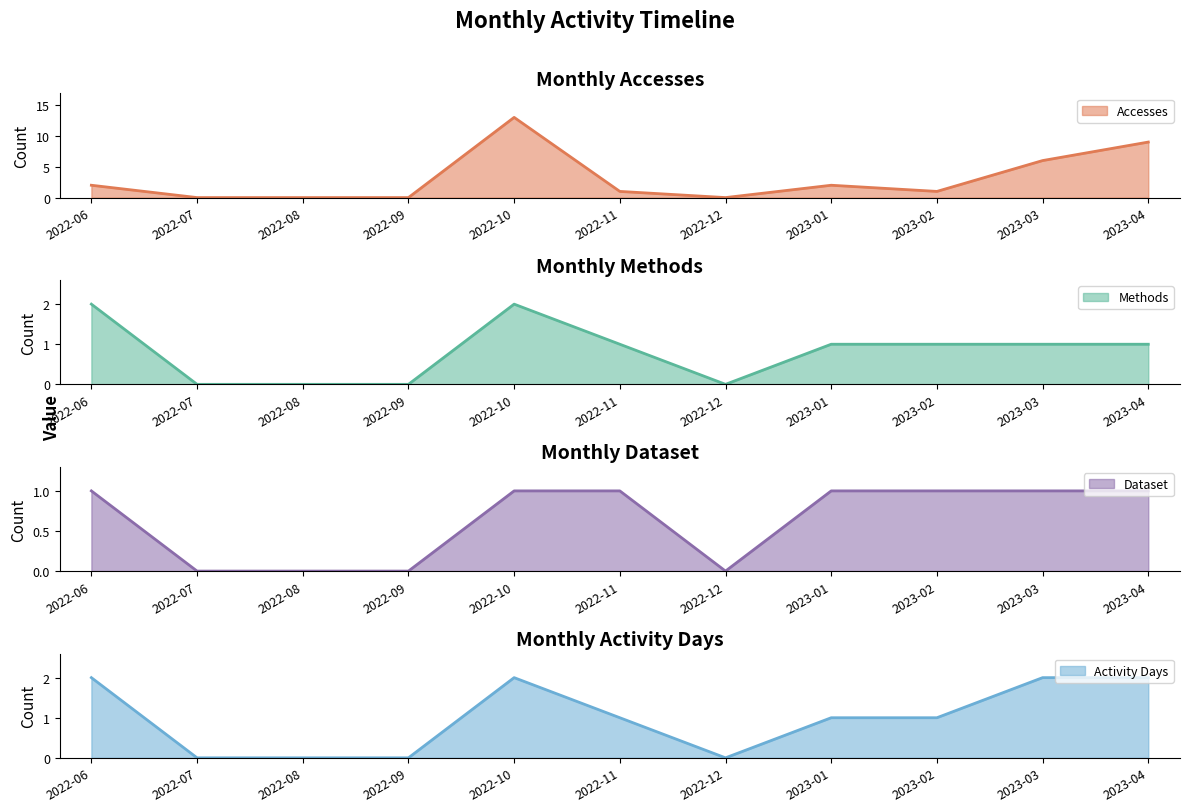

Rank the categories by Accesses line value from lowest to highest.

2022-07, 2022-08, 2022-09, 2022-12, 2022-11, 2023-02, 2022-06, 2023-01, 2023-03, 2023-04, 2022-10